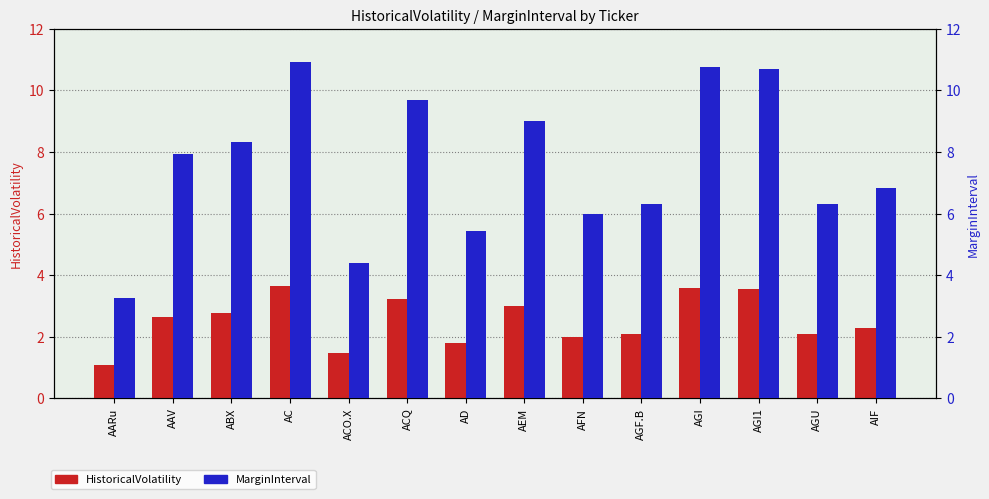

Which has a higher value, AEM or AARu?

AEM